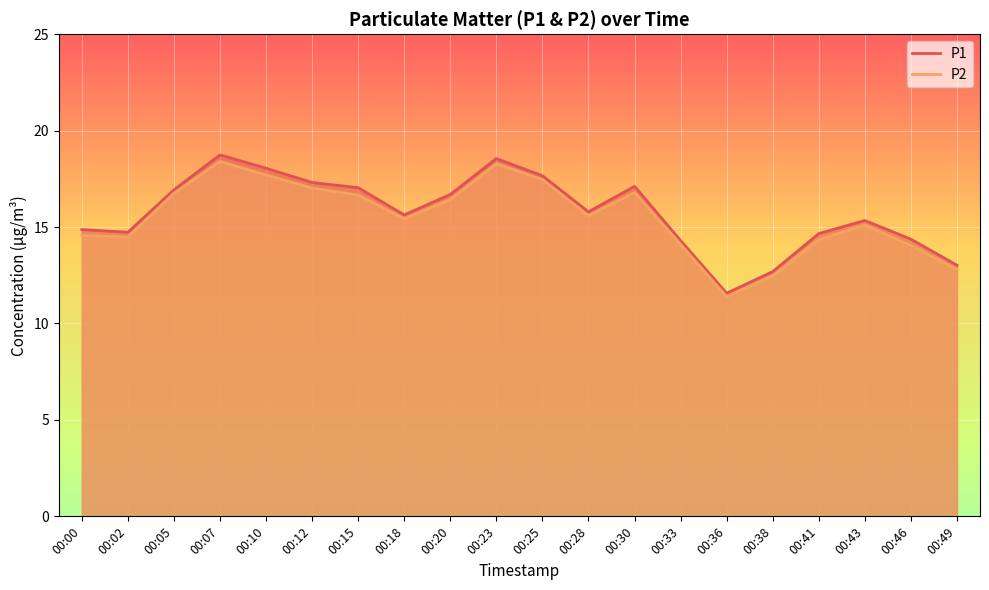

True or false: P1 and P2 cross at least once.

False